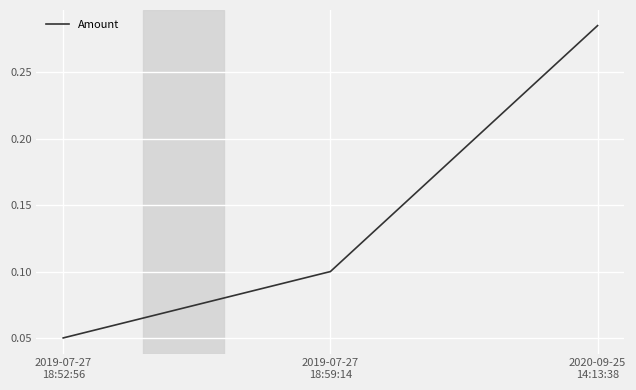

List the labels in order of value, largest first.

2020-09-25
14:13:38, 2019-07-27
18:59:14, 2019-07-27
18:52:56